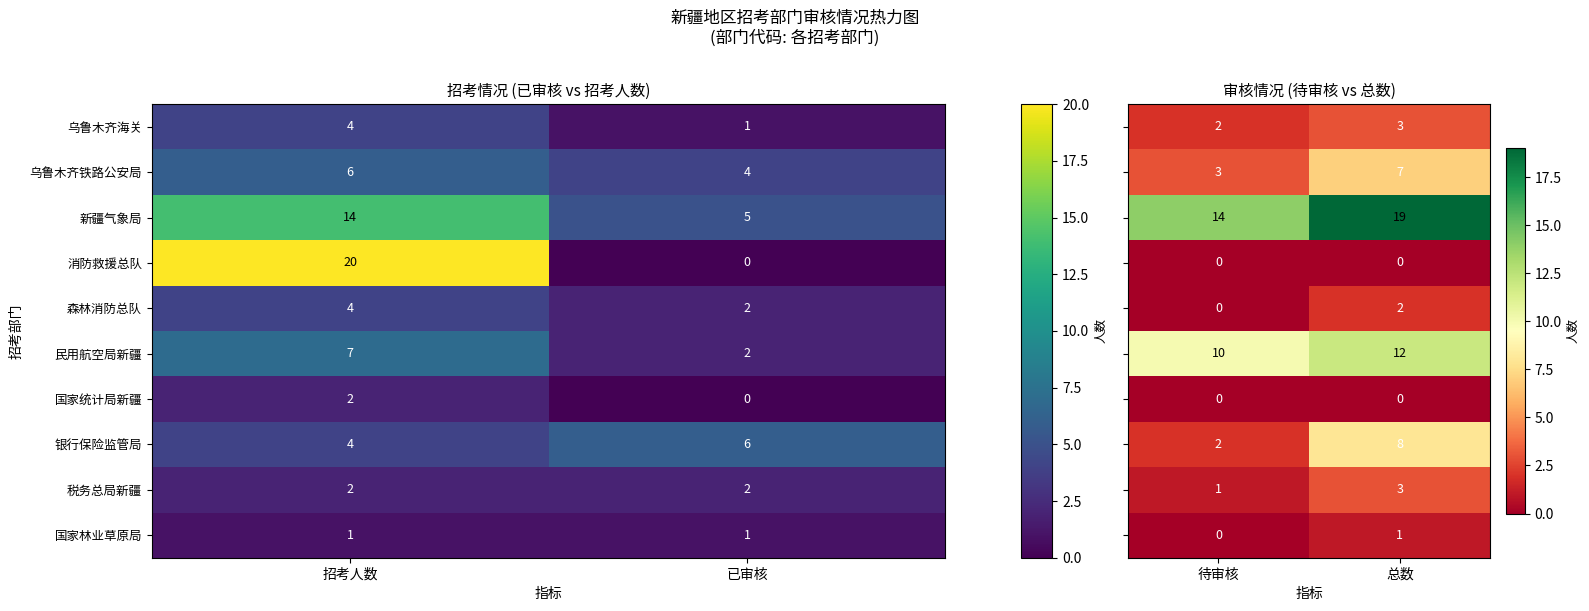

List the labels in order of 乌鲁木齐铁路公安局 value, smallest first.

已审核, 招考人数